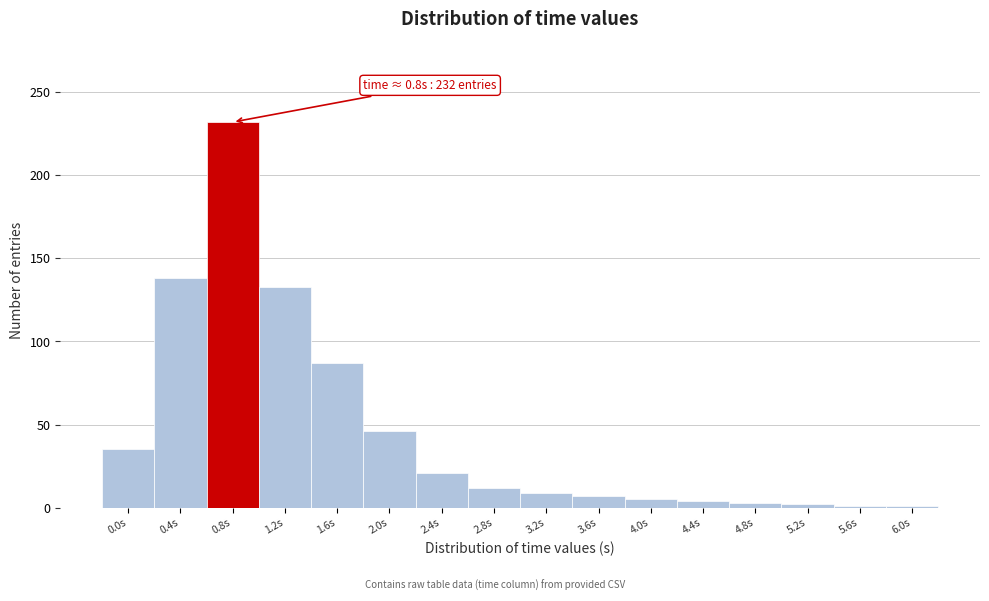

At which label is the value closest to 116?

1.2s